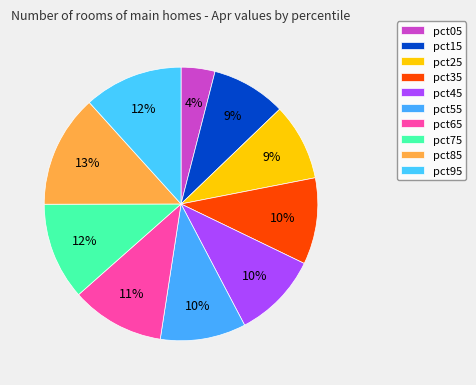

To the nearest percent, what percentage of the pie is pct35?

10%